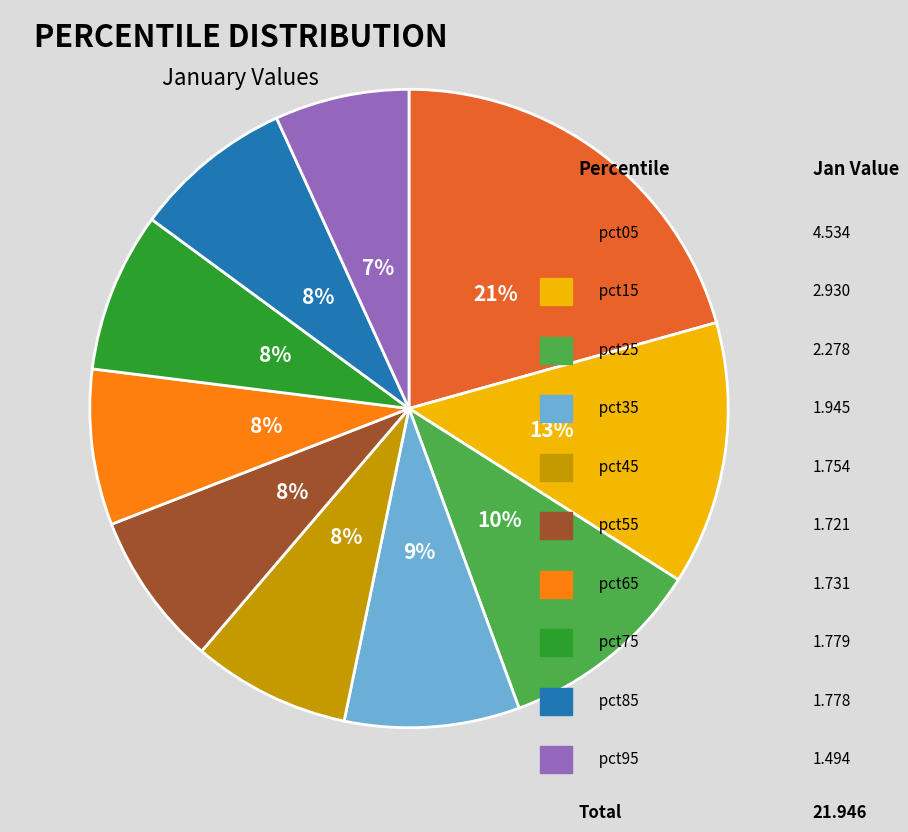

Is there any slice that represents more than half of the pie?

No